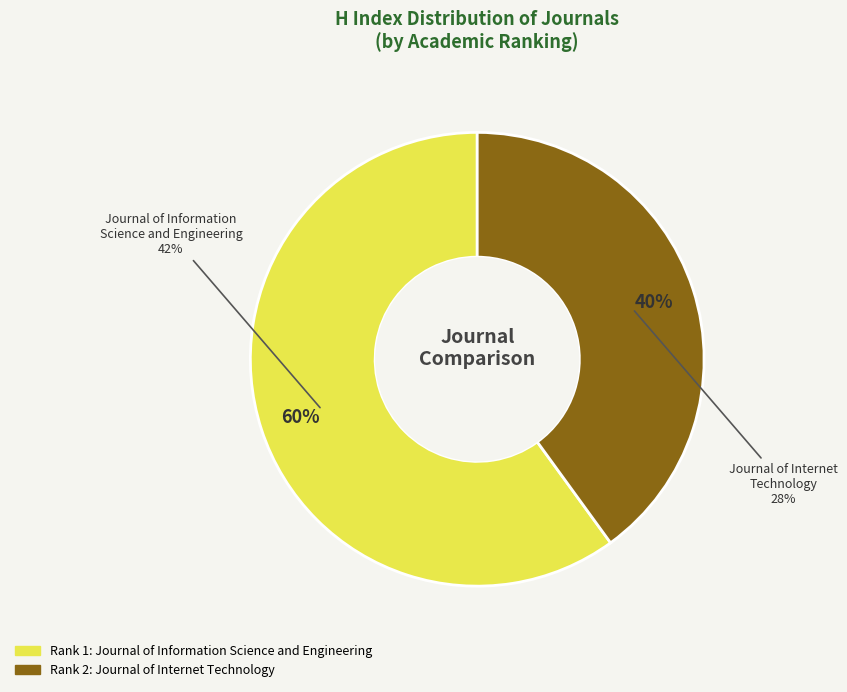

Is there a majority slice in this chart?

Yes